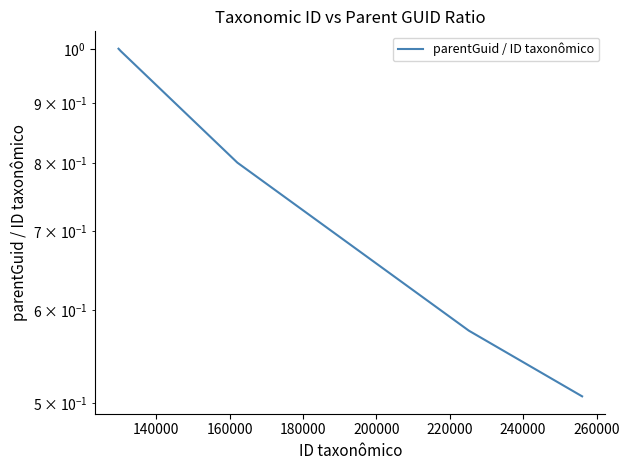

Does the chart have visible grid lines?

No